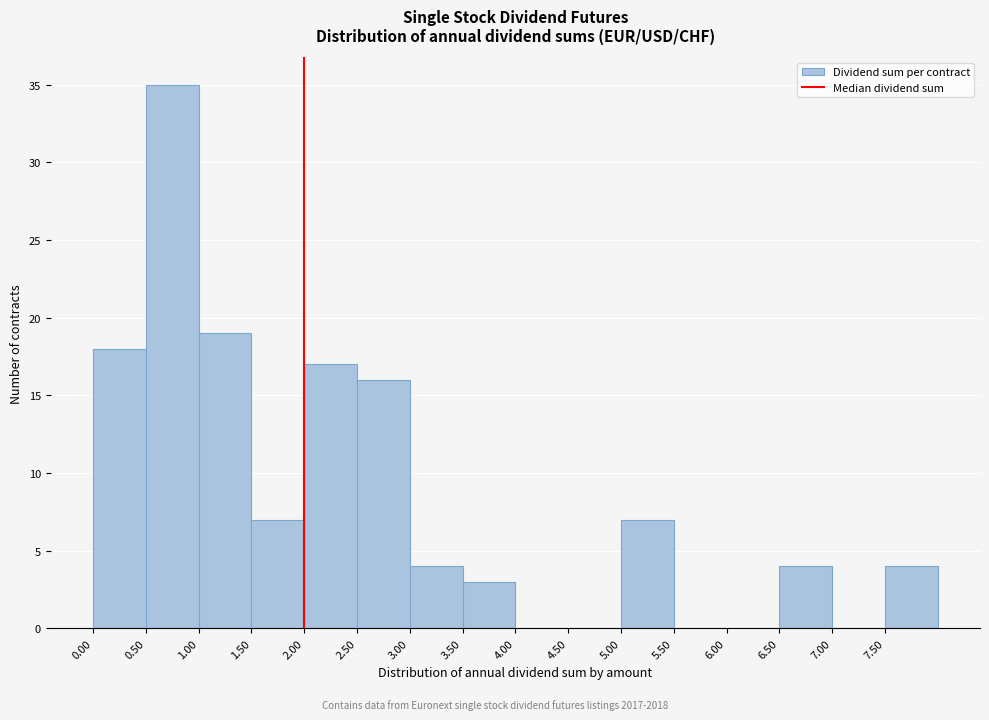

How tall is the bar that spans 1.5 to 2.0 on the x-axis? The values are not printed on the chart, so give them approximately, as read against the axis.

7